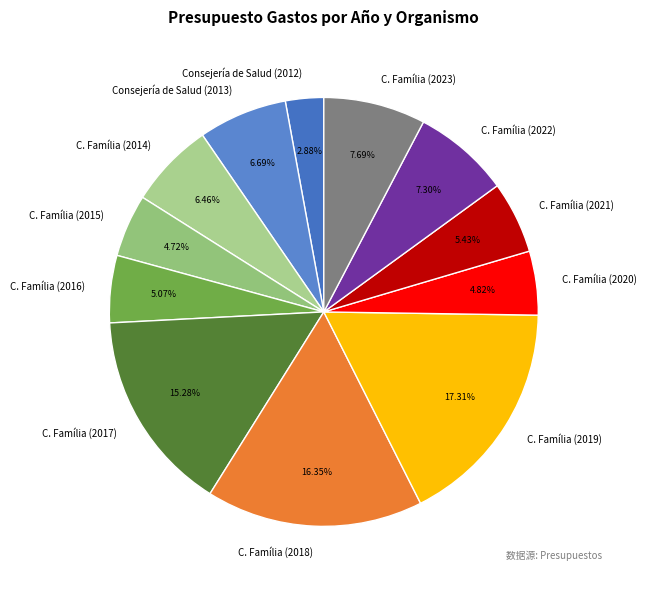

Which category has the smallest portion of the pie?

Consejería de Salud (2012)